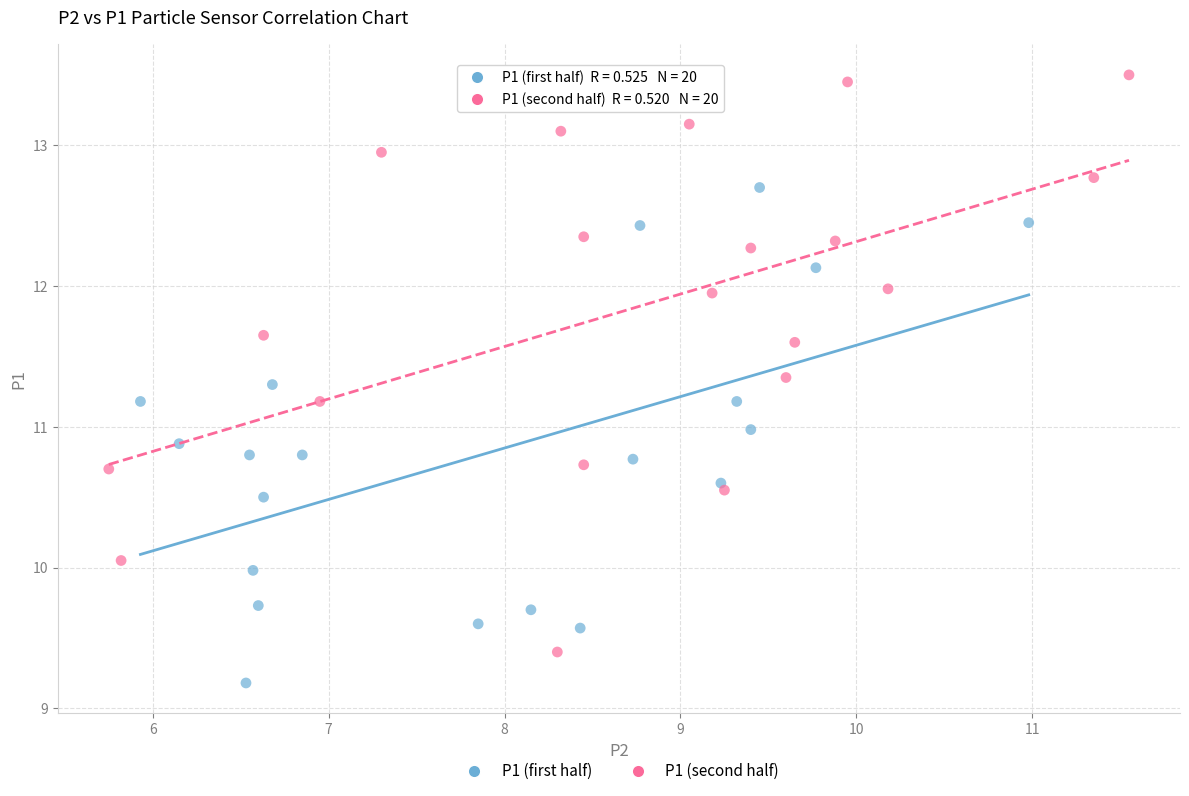

Which series has the largest Y range (max minus min)?

P1 (second half)